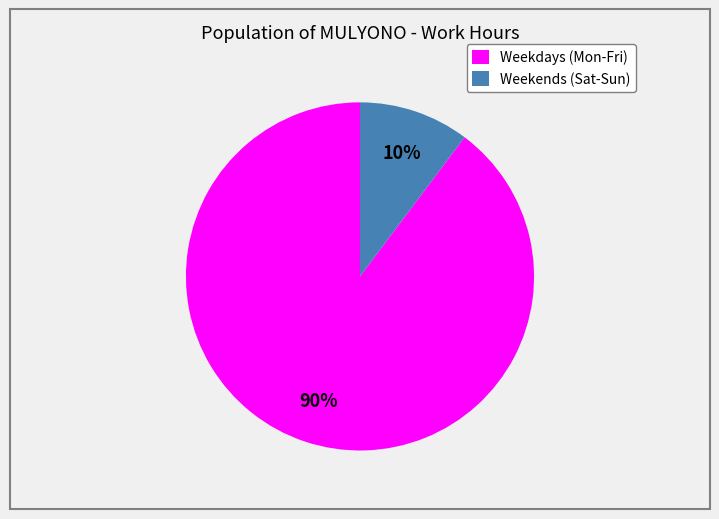

How many slices are in this pie chart?

2